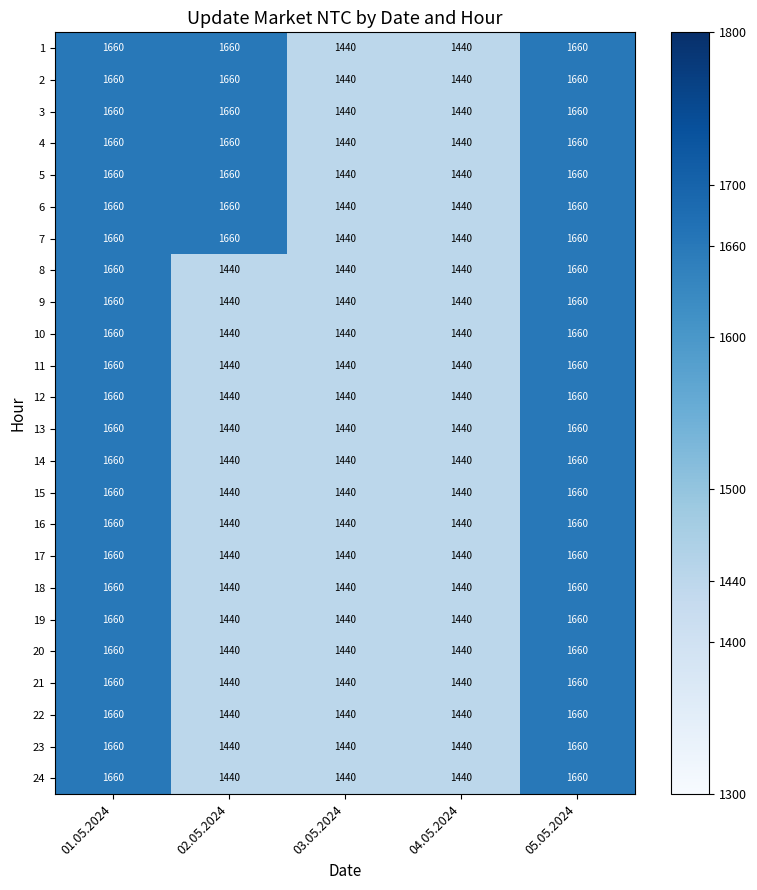

What is the total value across all series at 05.05.2024?

39840